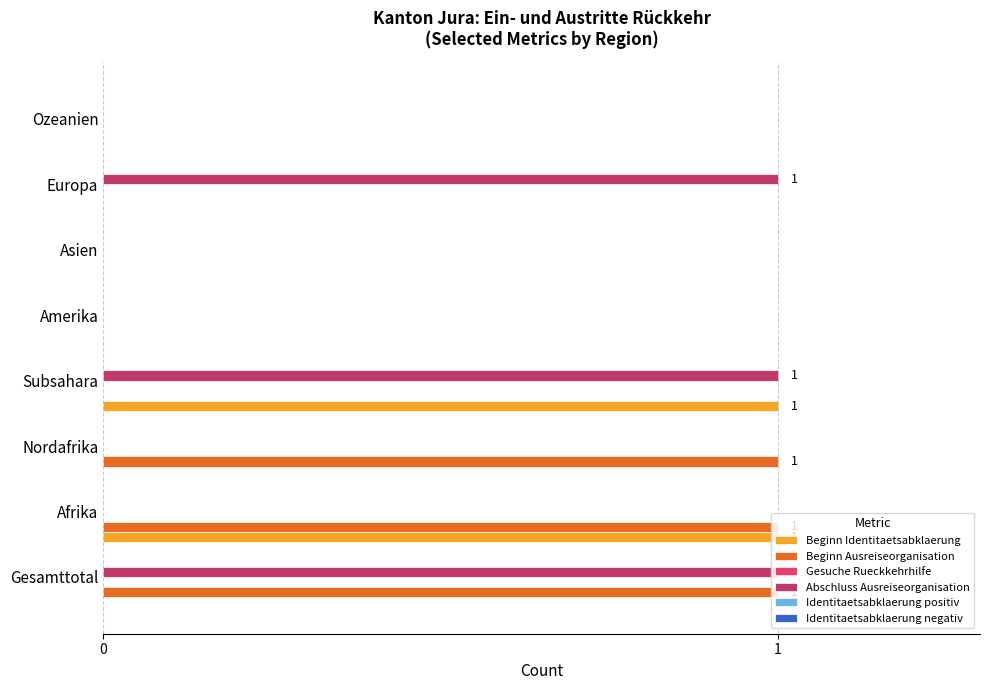

What is the sum of all Beginn Ausreiseorganisation values?

3